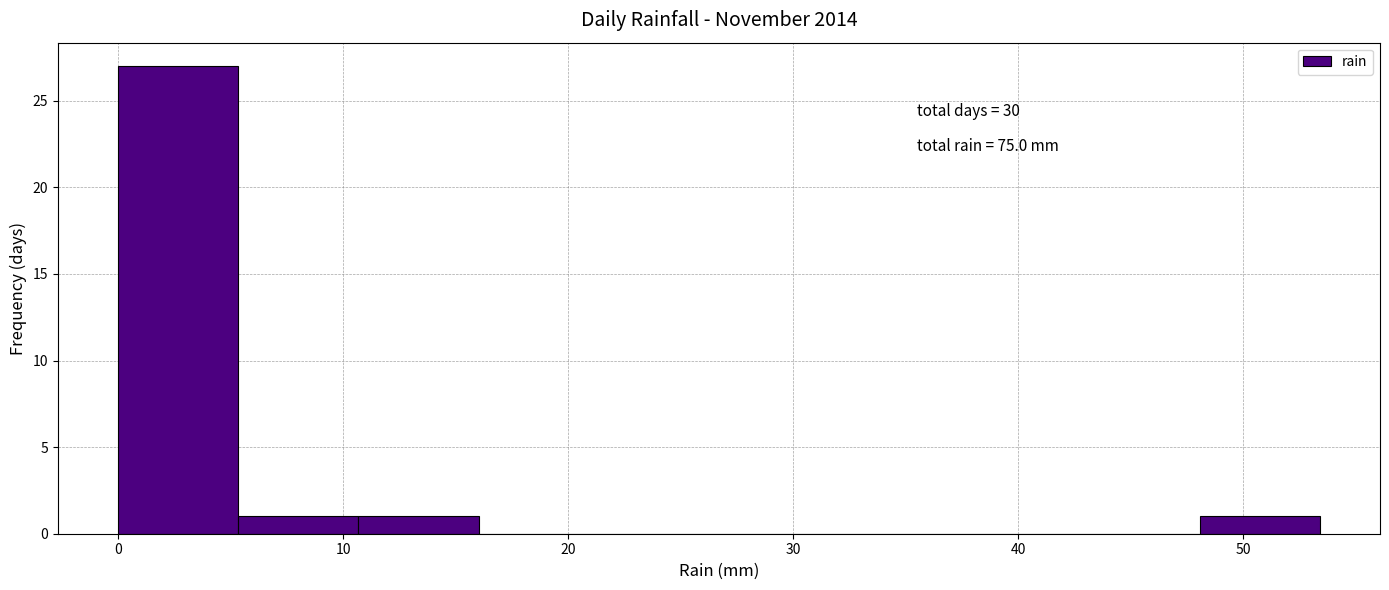

Over which range of the x-axis is the bar tallest?

0 to 5